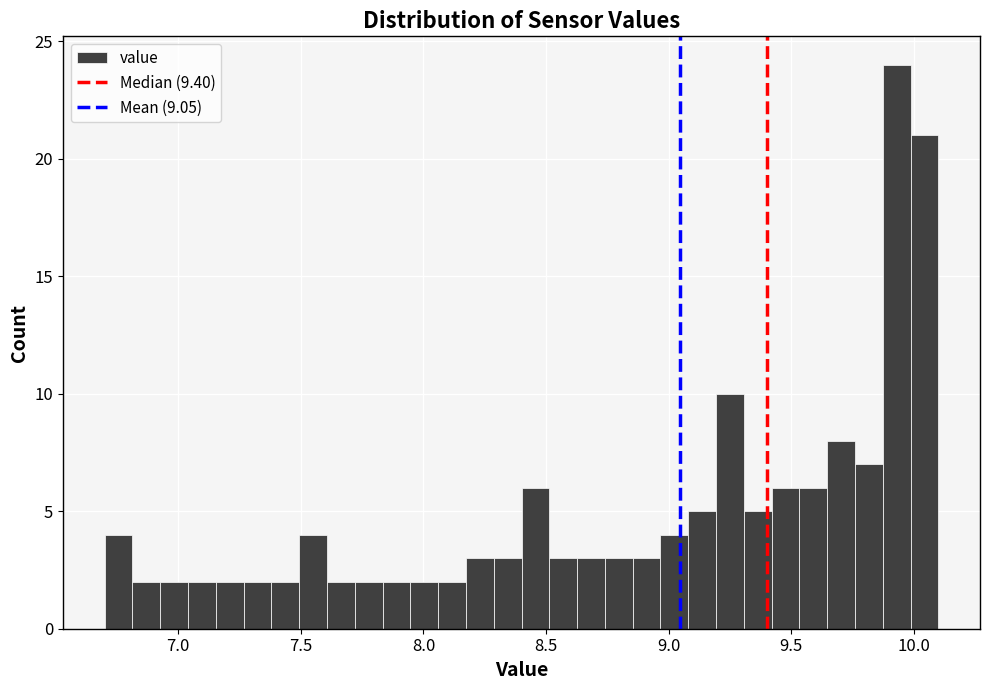

Read against the x-axis, roughly where is the centre of the tallest bar?

9.95